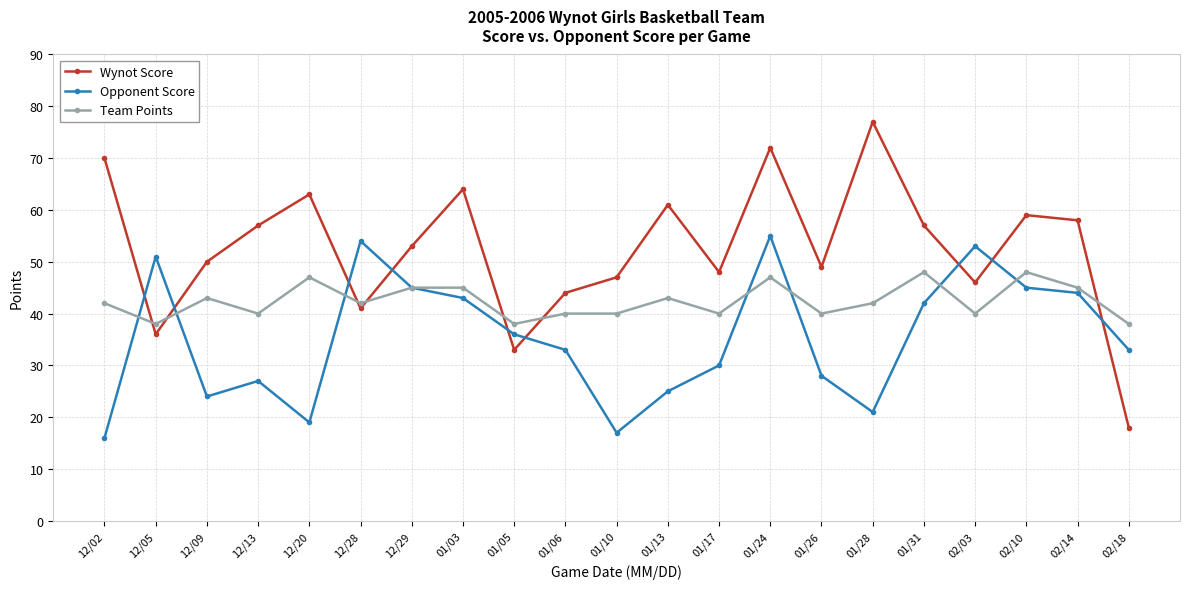

At which label does Opponent Score first exceed 33?

12/05